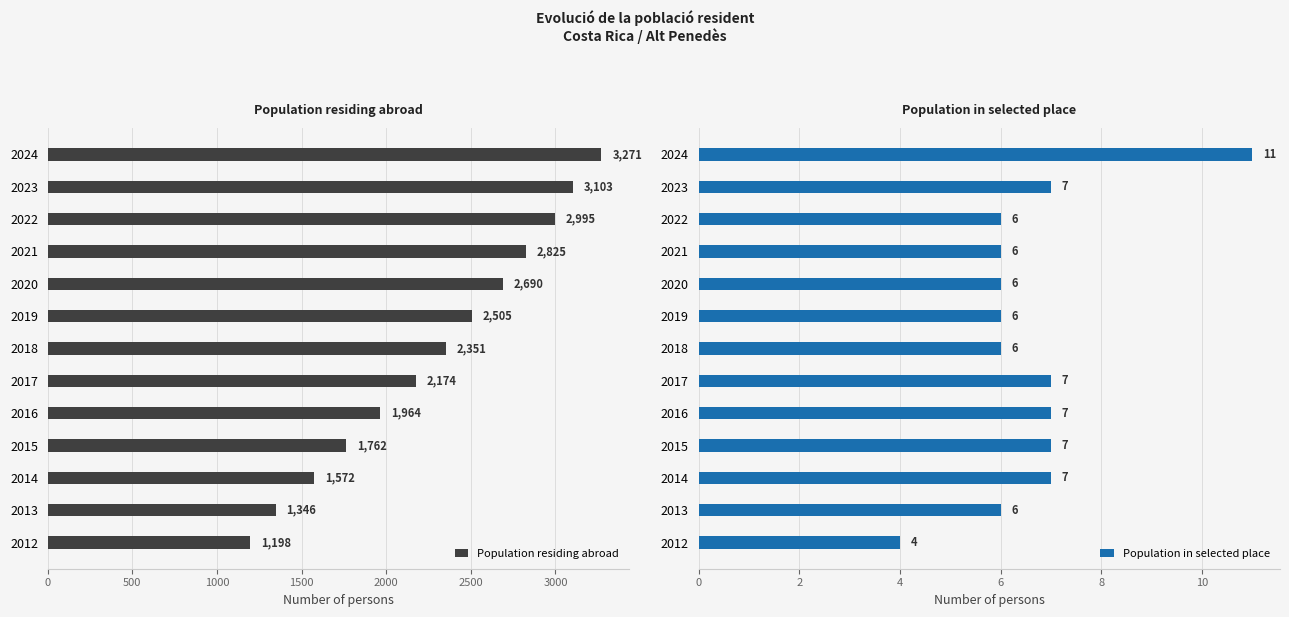

What is the difference between the maximum and minimum values in the Population in selected place series?

7